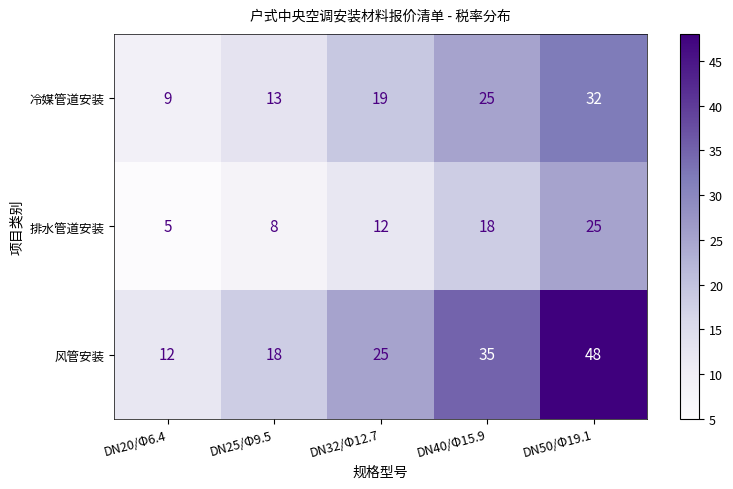

At how many categories does at least one series exceed 38?

1